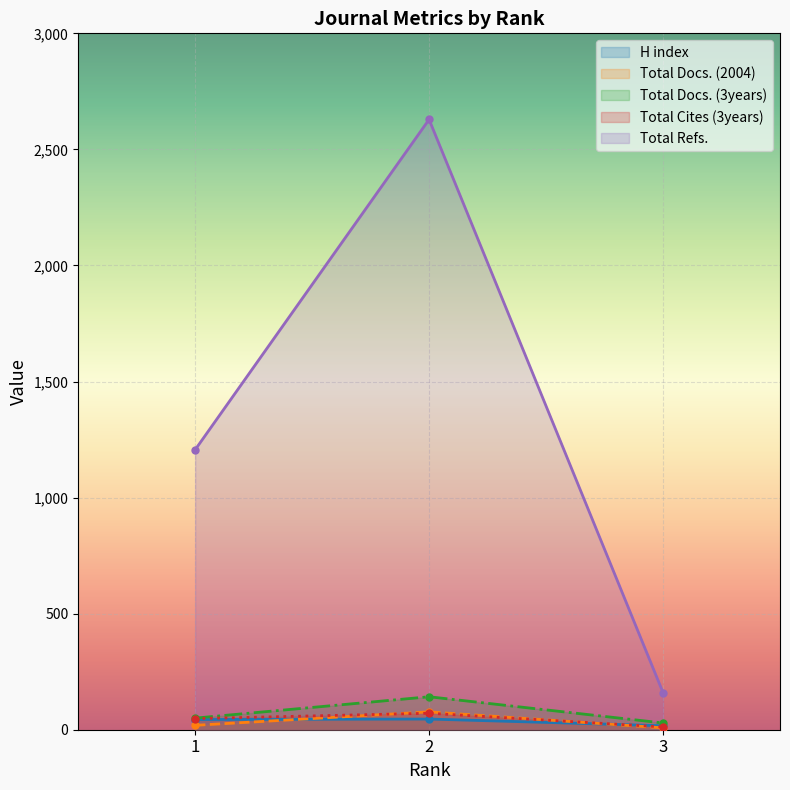

Reading left to right, list all the values displayed in this chart.

H index: 44	46	17
Total Docs. (2004): 19	77	8
Total Docs. (3years): 50	142	29
Total Refs.: 1206	2629	160
Total Cites (3years): 48	71	12